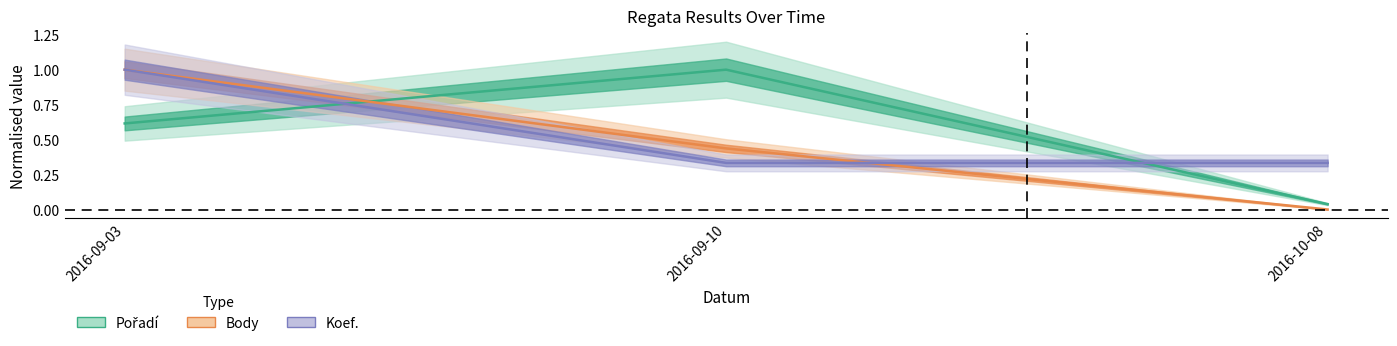

What is the difference between the Koef. values at 2016-09-03 and 2016-10-08?

0.7